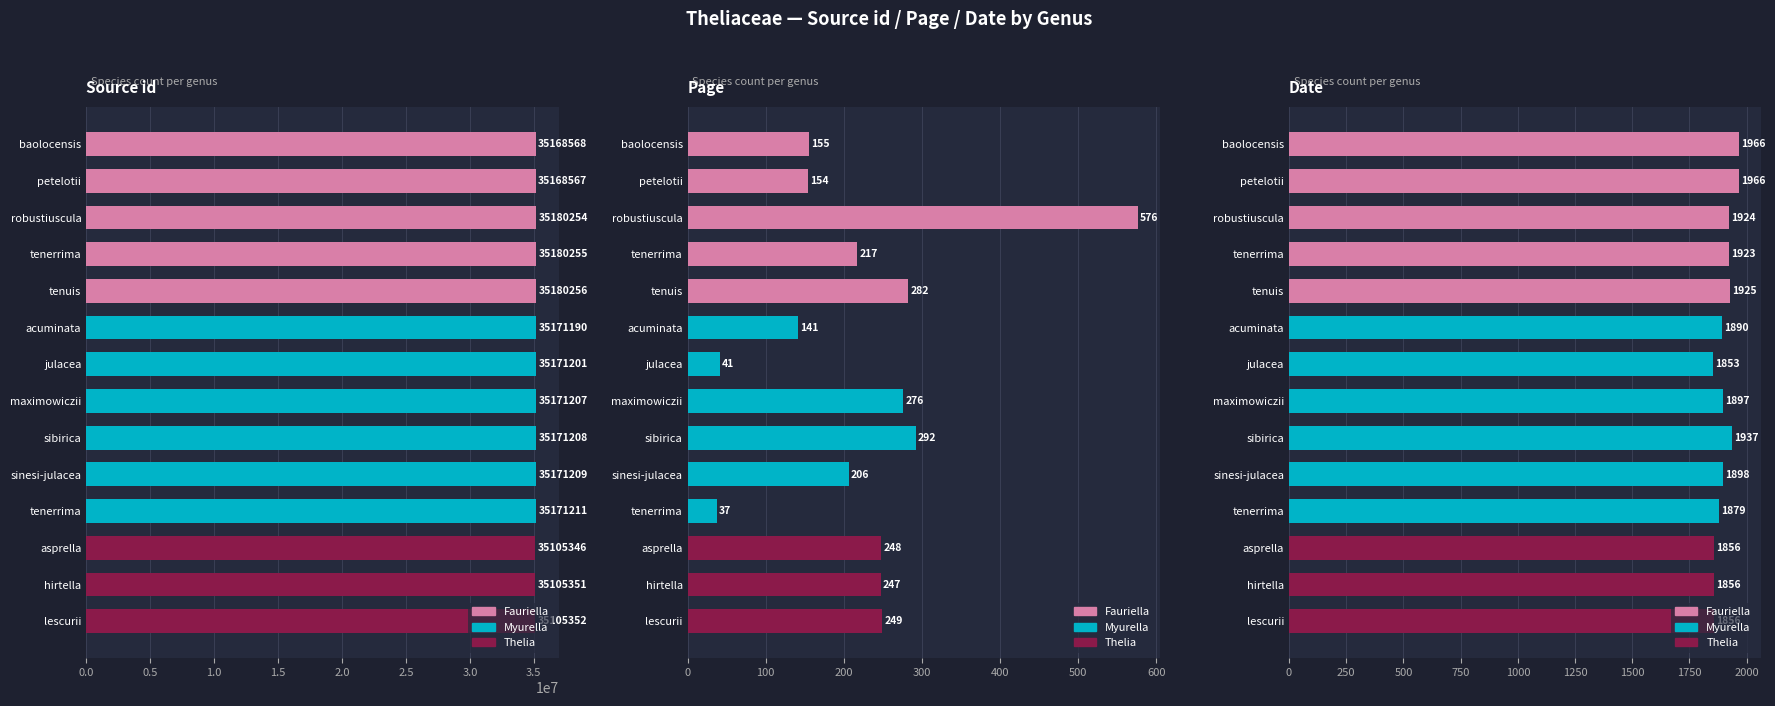

Which series has the widest spread of values?

Fauriella